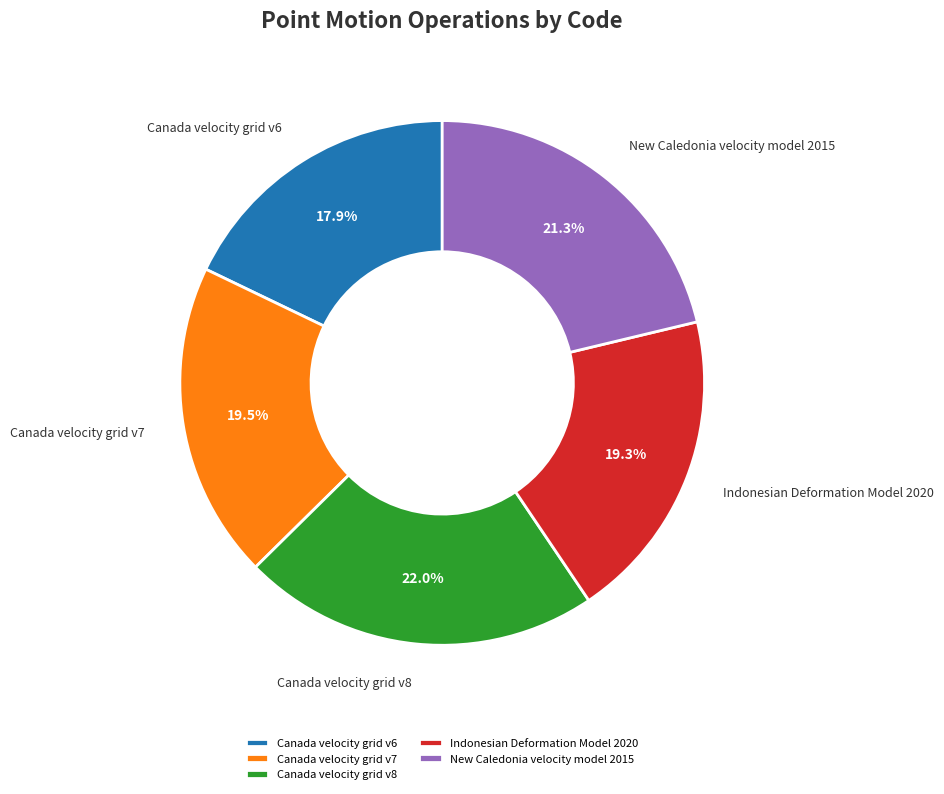

What is the ratio of the value at Canada velocity grid v8 to the value at Canada velocity grid v7?

1.1